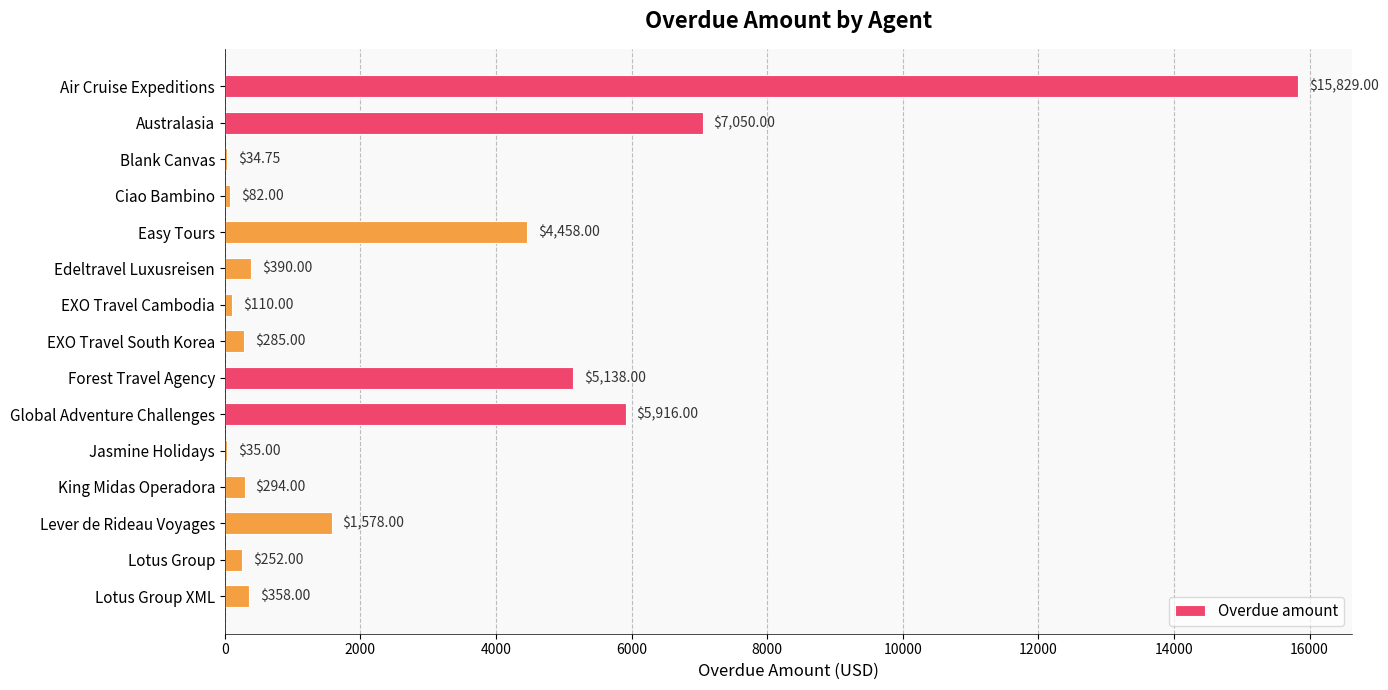

What is the ratio of the value at Lotus Group to the value at EXO Travel Cambodia?

2.3